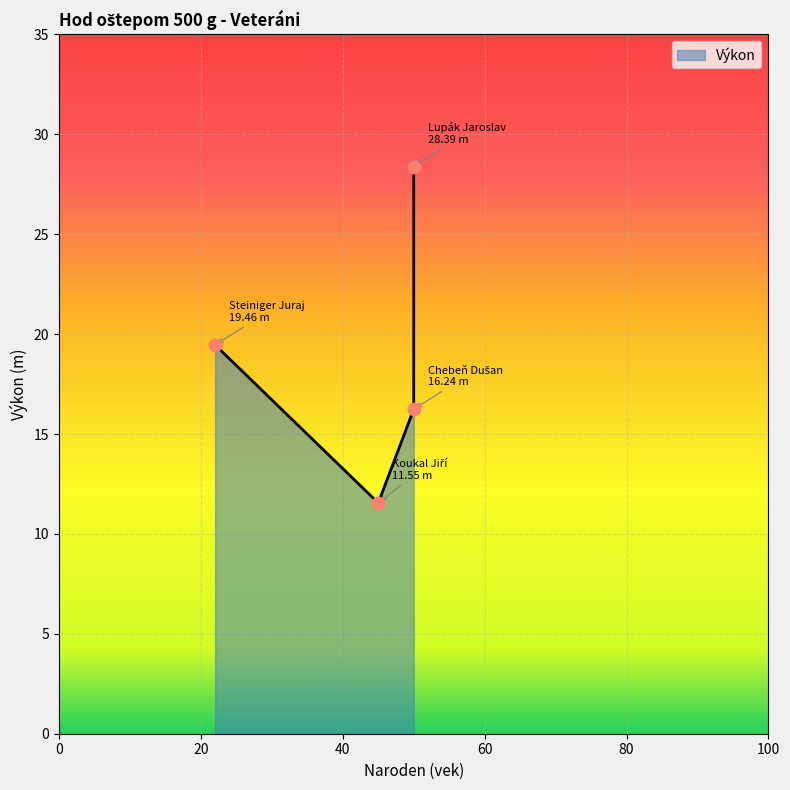

Which has a higher value, 50 or 45?

50